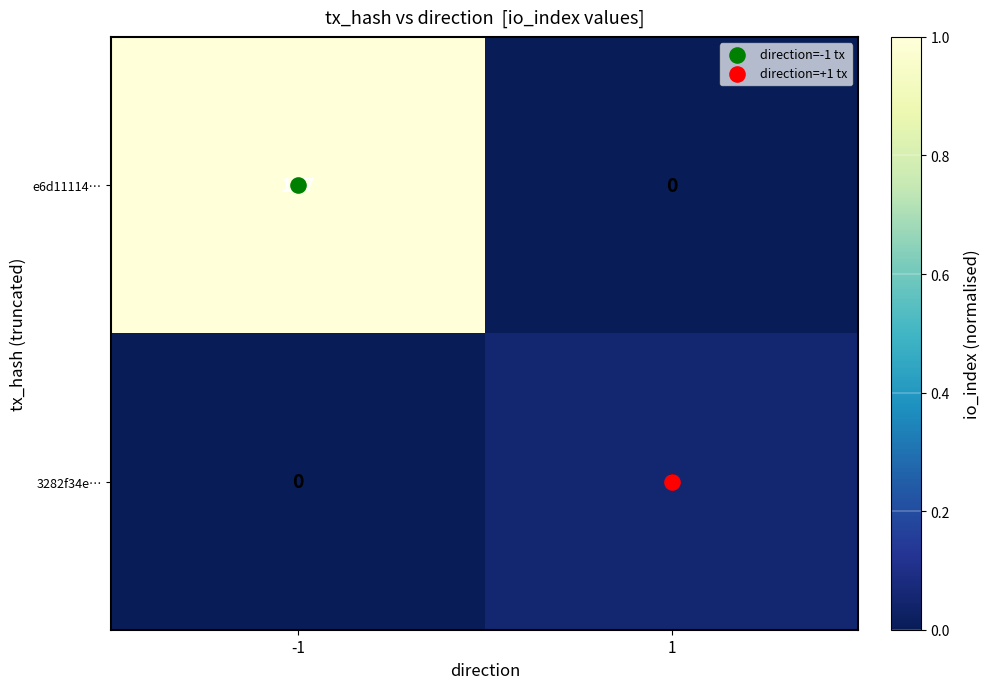

True or false: 3282f34e… has a value of 9 at 1.

True